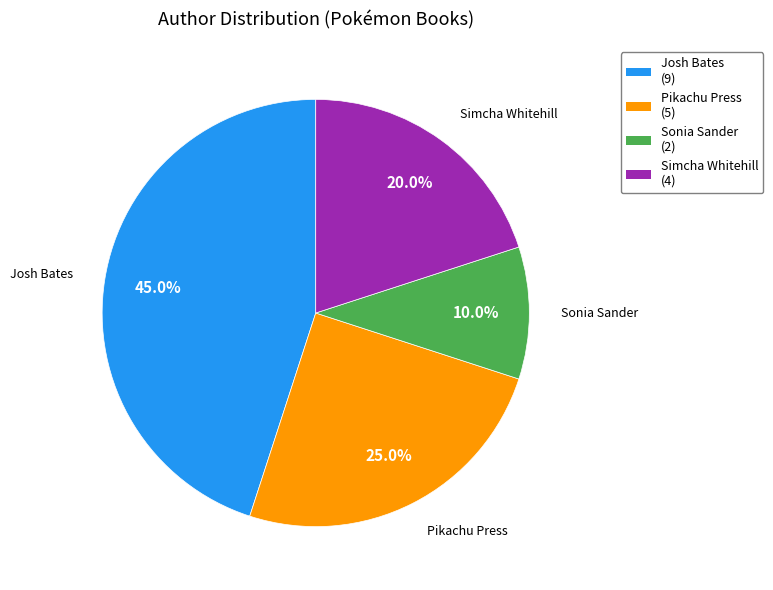

Do Josh Bates and Pikachu Press together represent more than half of the pie?

Yes